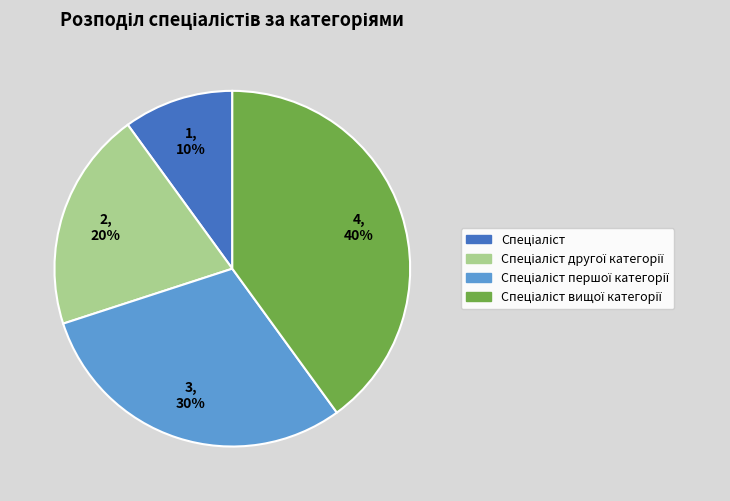

How many slices are in this pie chart?

4